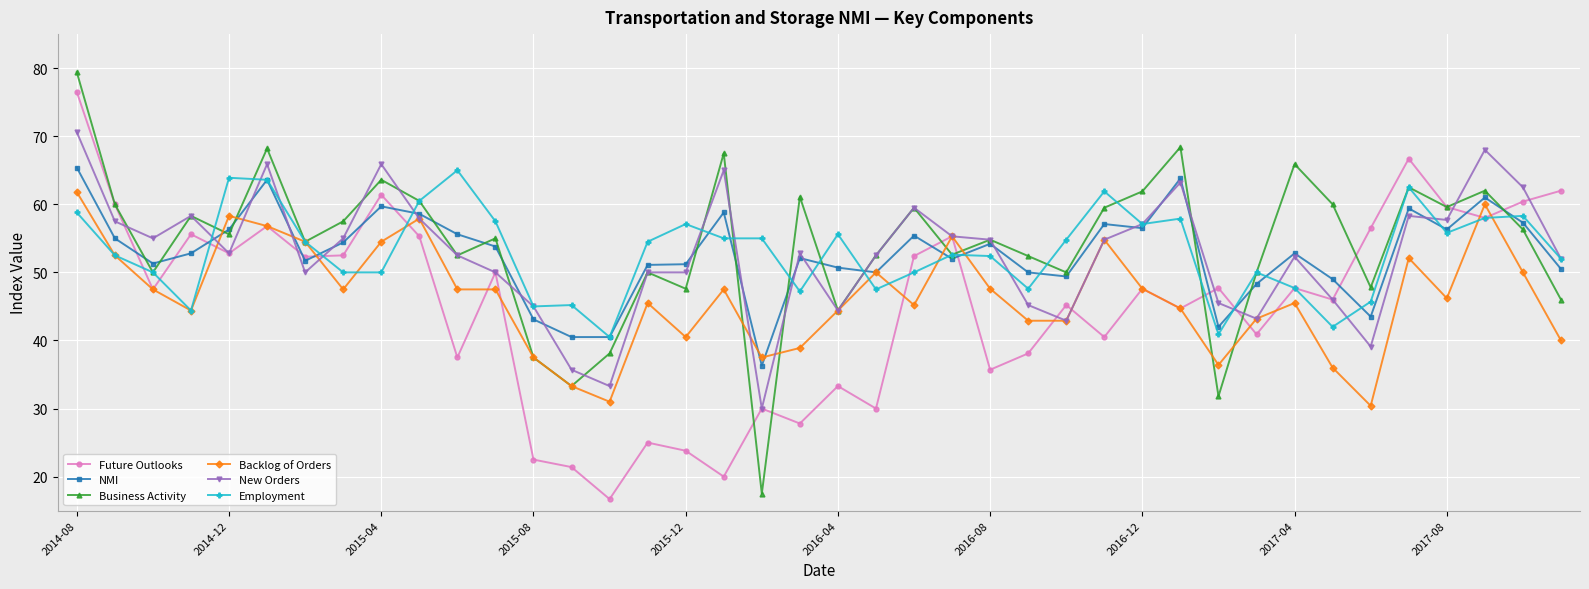

True or false: Business Activity has more than 2 points higher than both neighbors.

True